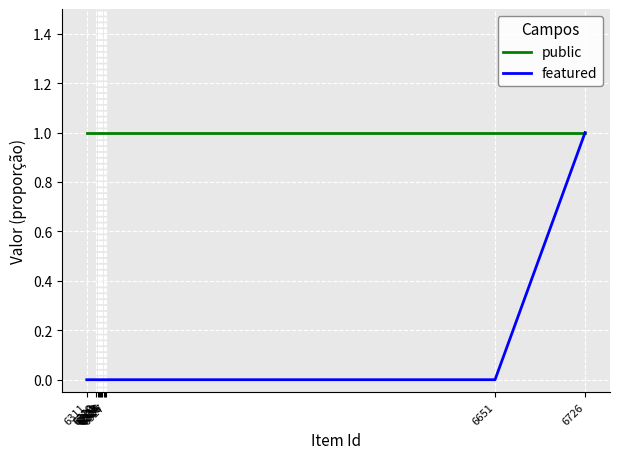

List the labels in order of public value, largest first.

6726, 6651, 6327, 6326, 6325, 6324, 6323, 6322, 6321, 6320, 6319, 6311